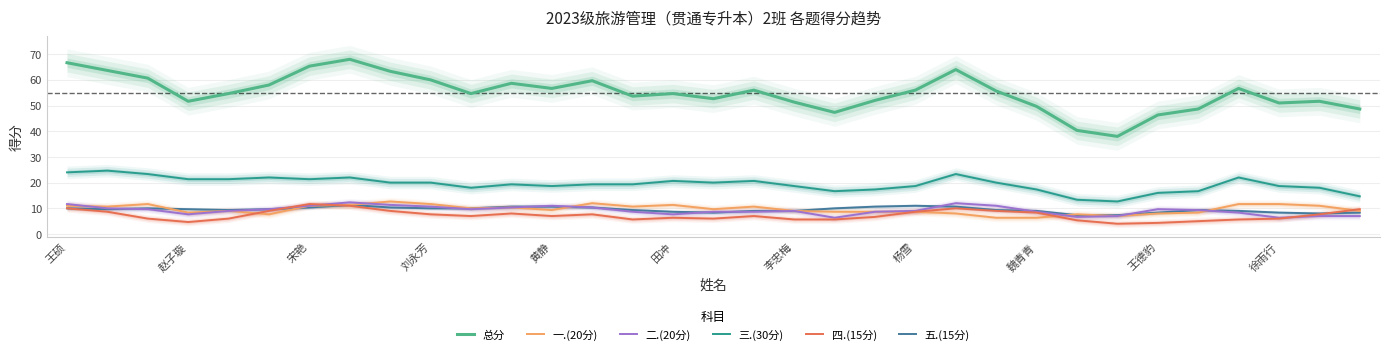

Is this an area chart (filled region under the line)?

No